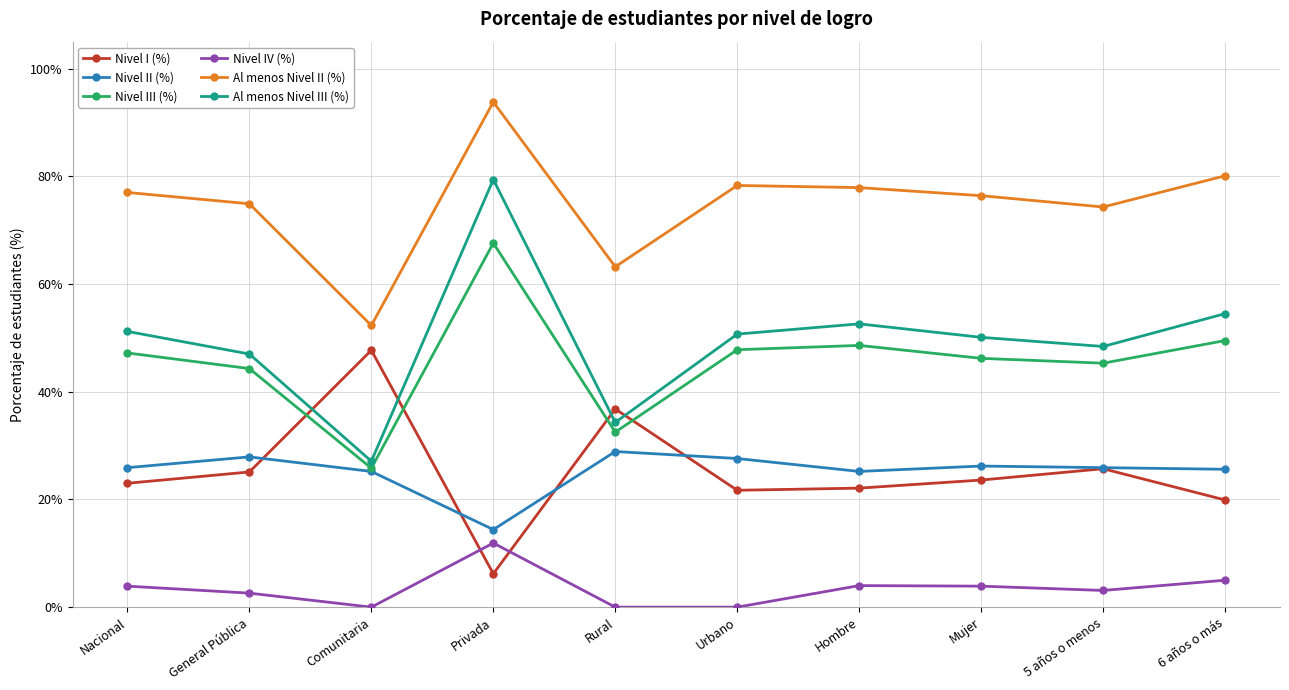

True or false: Nivel I (%) has more than 0 points higher than both neighbors.

True